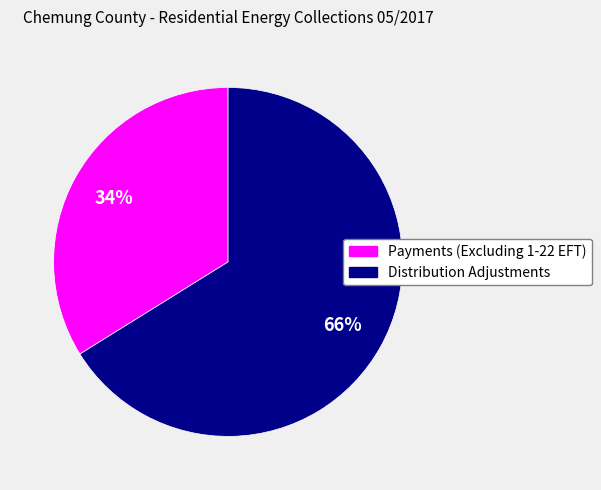

To the nearest percent, what percentage of the pie is Distribution Adjustments?

66%